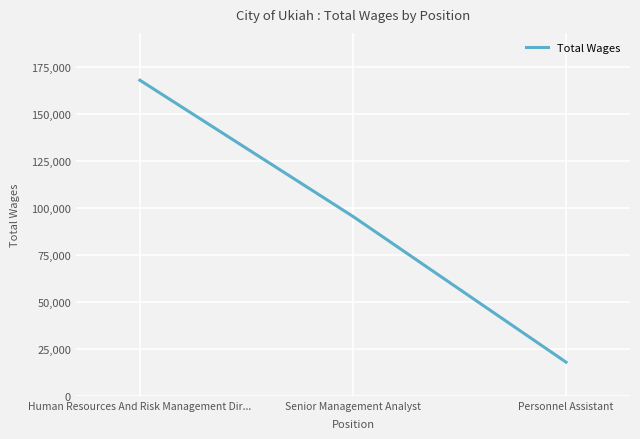

Is this an area chart (filled region under the line)?

No